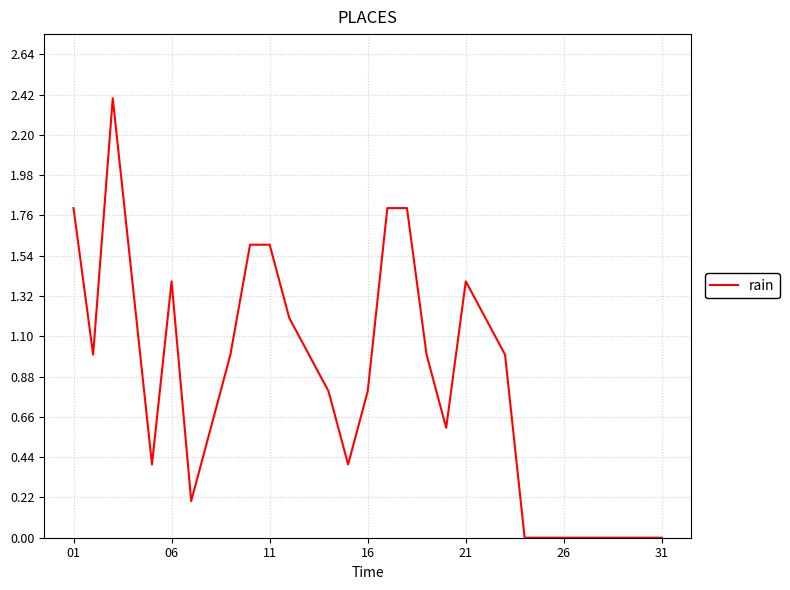

What is the maximum value shown in the chart?

2.4